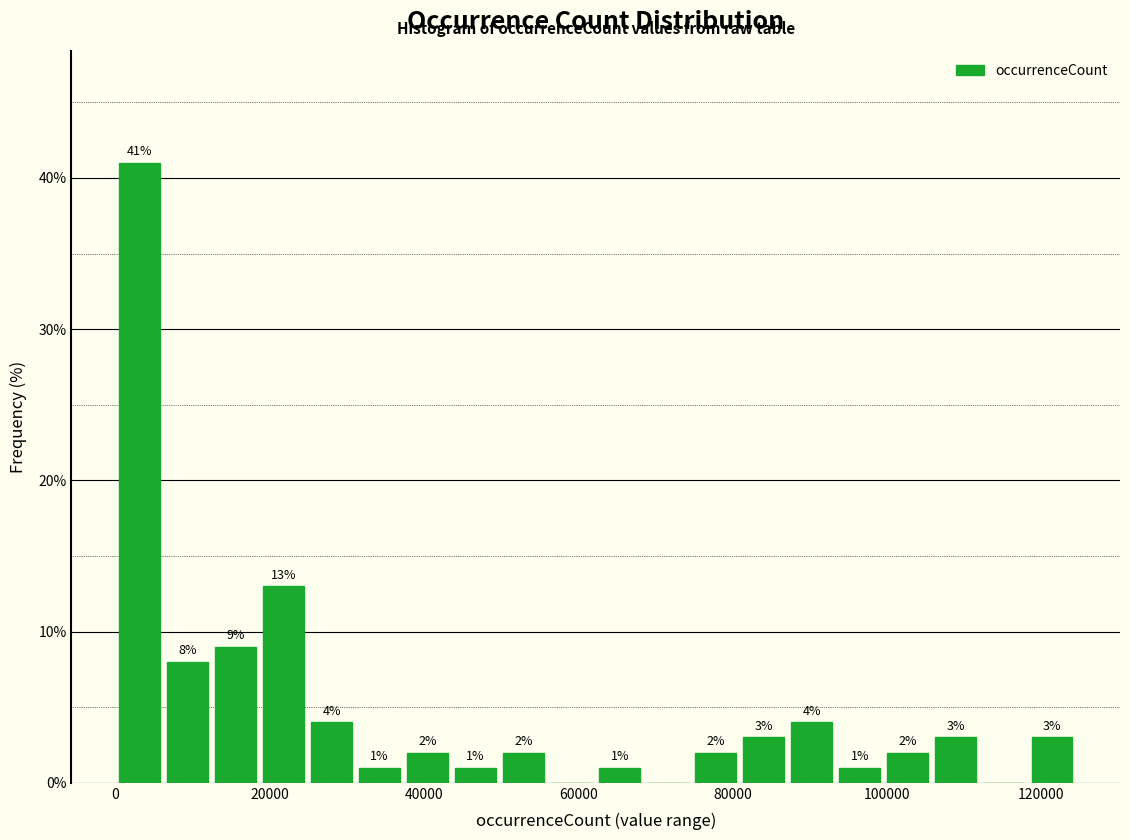

Around what value on the x-axis is the tallest bar? Give the approximate position of its centre, as read against the axis.

4000